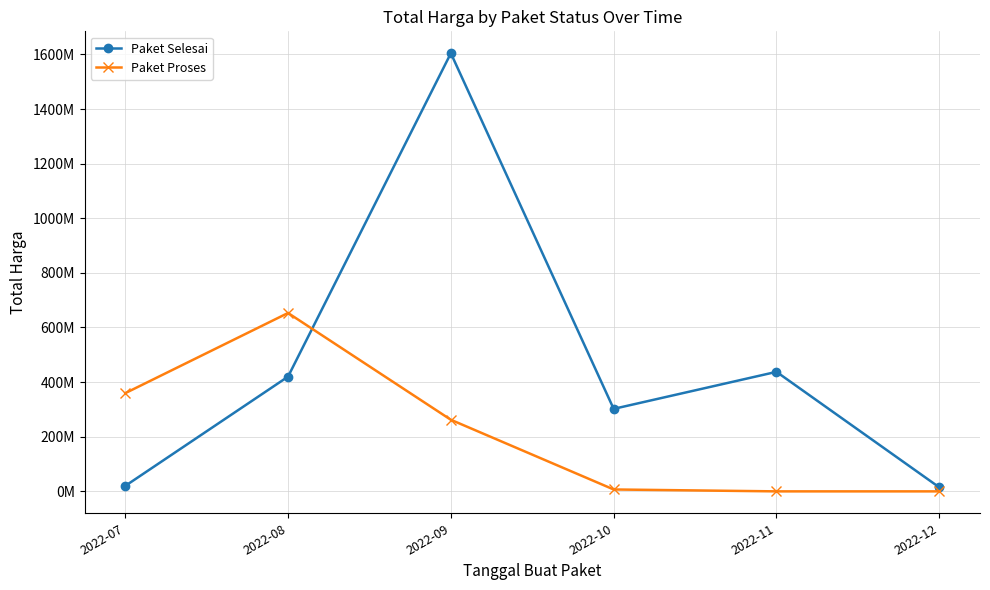

At which category is the sum across all series the highest?

2022-09